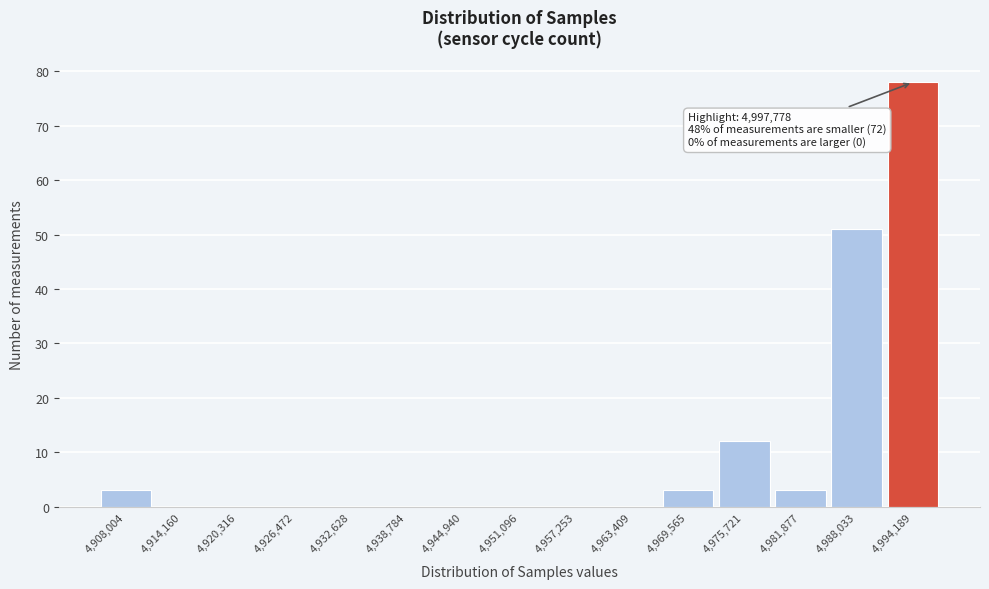

Reading left to right, list all the values displayed in this chart.

4,908,004=3	4,914,160=0	4,920,316=0	4,926,472=0	4,932,628=0	4,938,784=0	4,944,940=0	4,951,096=0	4,957,253=0	4,963,409=0	4,969,565=3	4,975,721=12	4,981,877=3	4,988,033=51	4,994,189=78